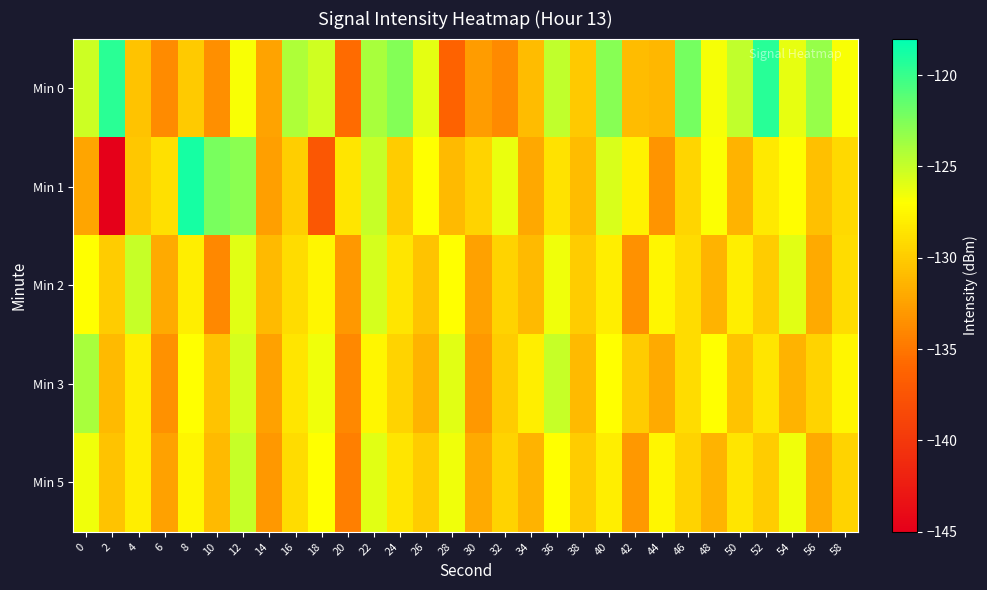

At which category is the sum across all series the highest?

12